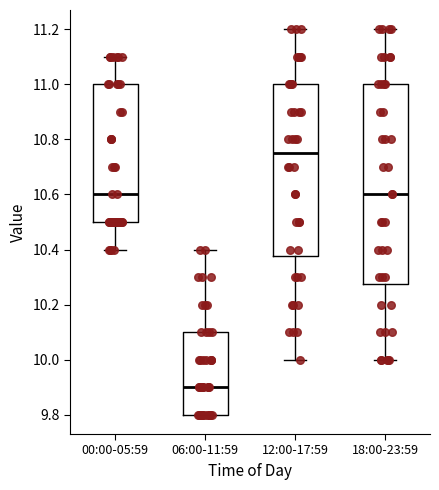

Which box's median line is the lowest?

06:00-11:59